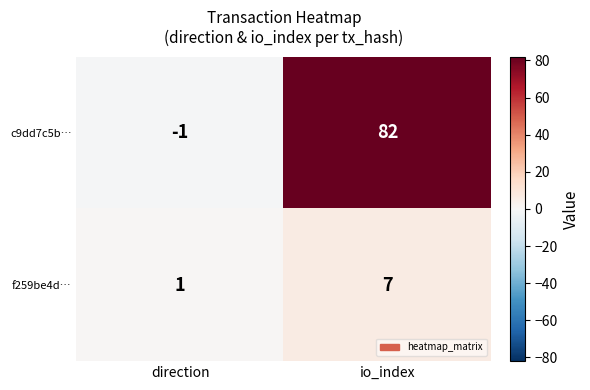

Which category has the highest value in the f259be4d… series?

io_index